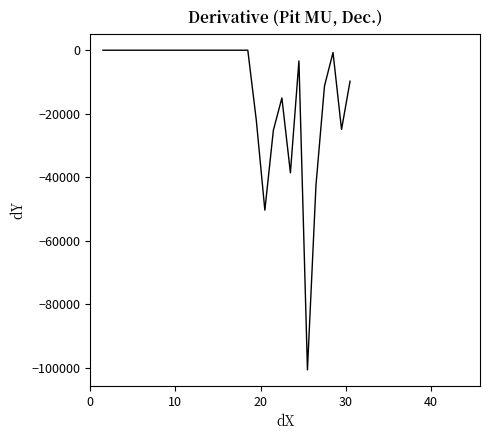

What is the minimum value shown in the chart?

-100721.3